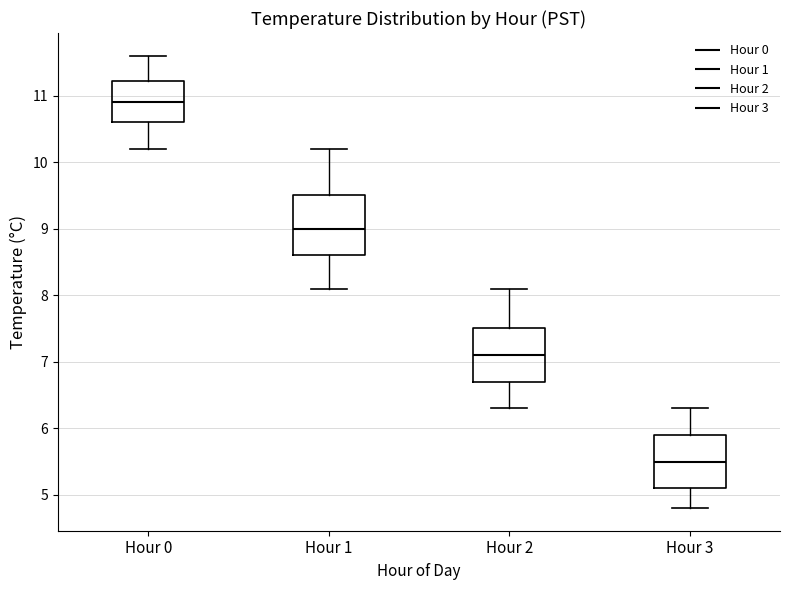

Where is the upper edge of the box for Hour 3 on the y-axis? The values are not printed on the chart, so give them approximately, as read against the axis.

5.9